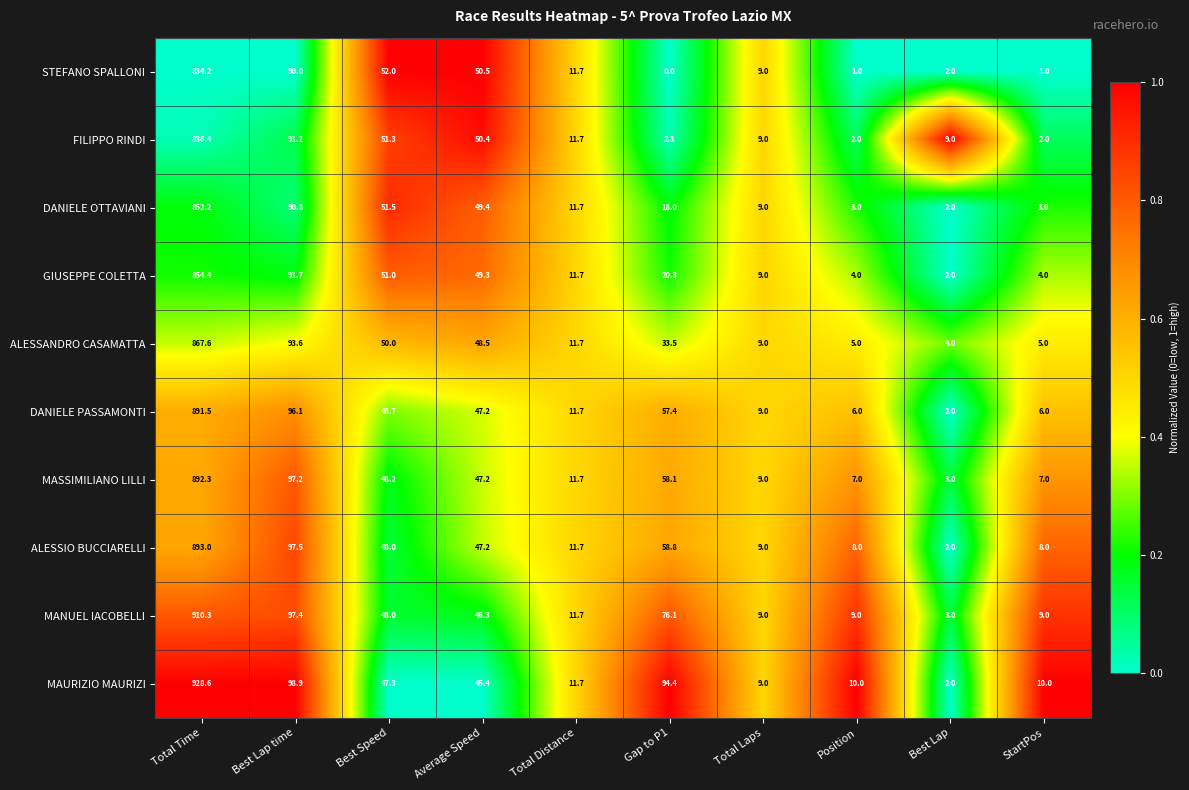

What is the total value across all series at Average Speed?

481.4